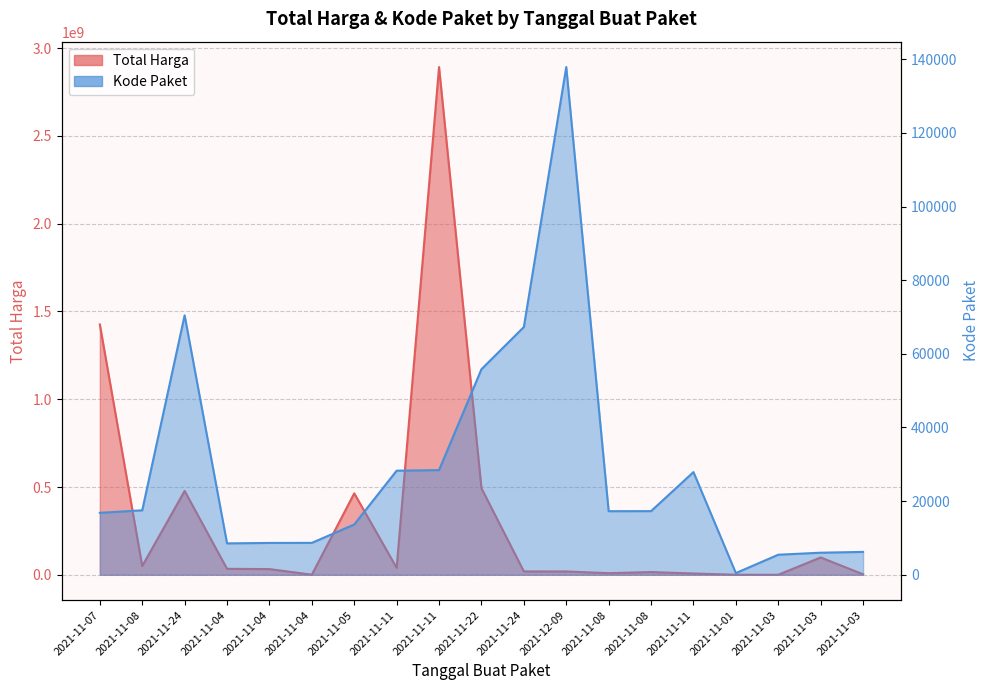

How many lines are shown in the chart?

2